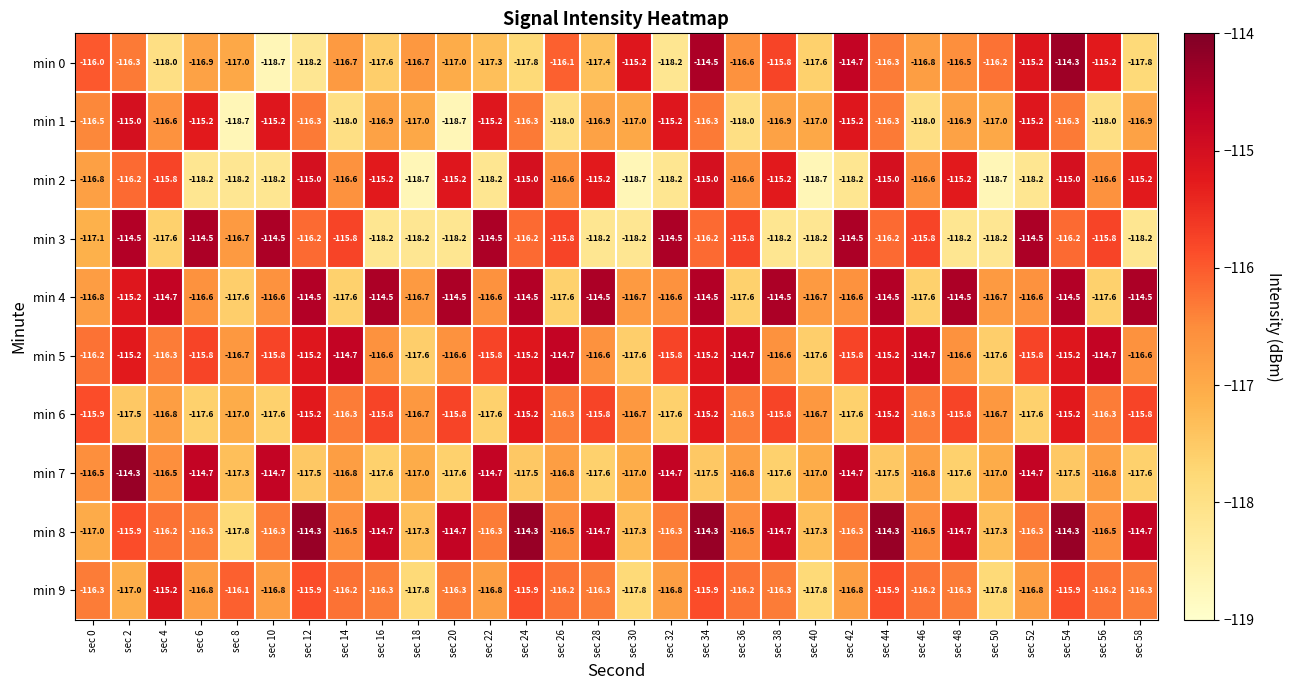

At sec 4, list the series in order from smallest to largest.

min 0, min 3, min 6, min 1, min 7, min 5, min 8, min 2, min 9, min 4